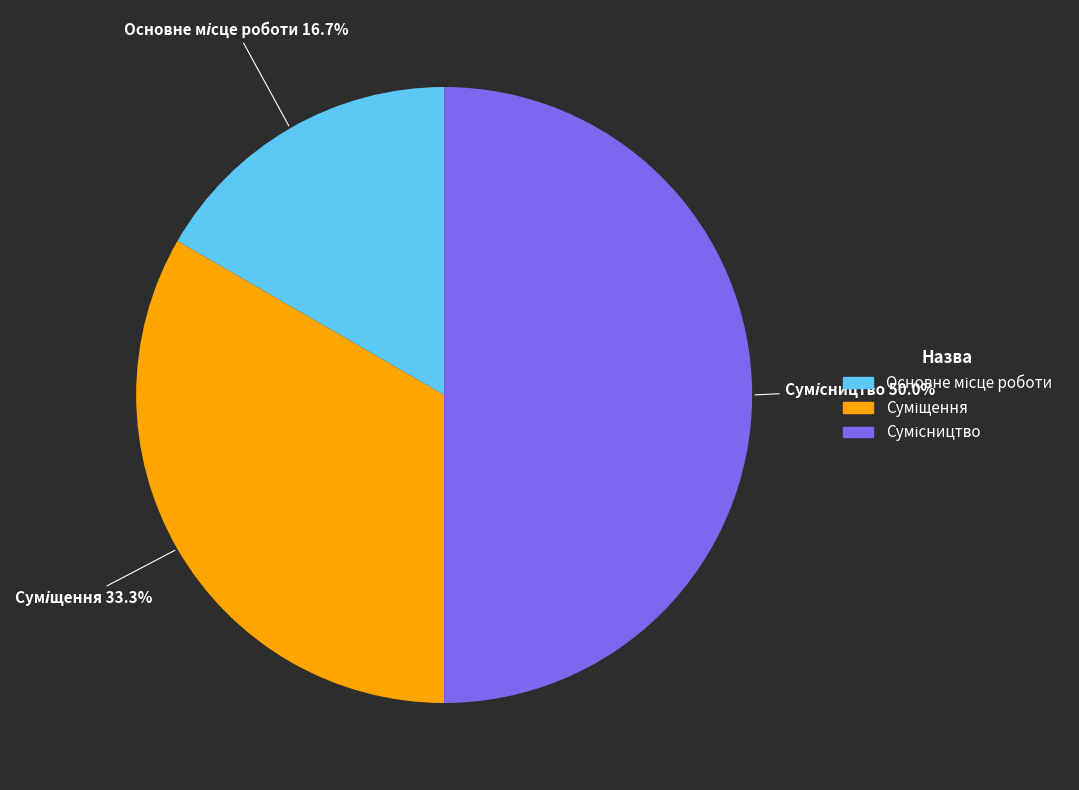

Count the number of slices in the pie.

3